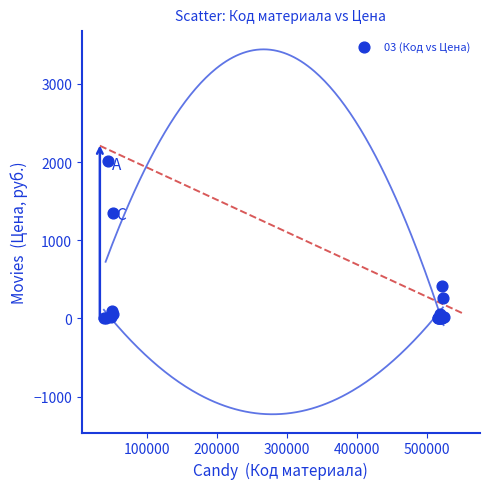

What Y value in the scatter plot is closest to 1003?

1345.4